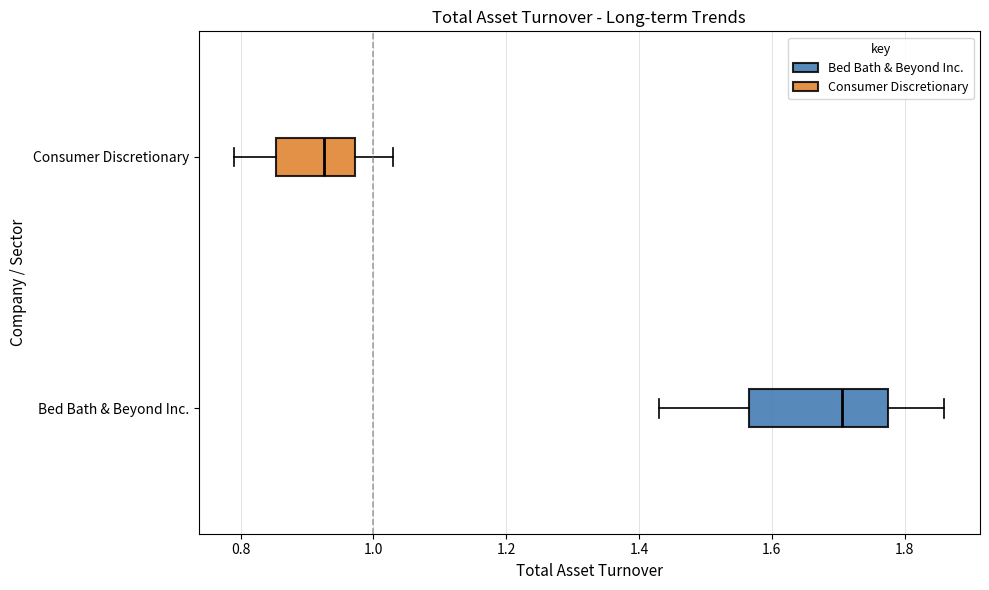

Which box's median line is the furthest to the left?

Consumer Discretionary